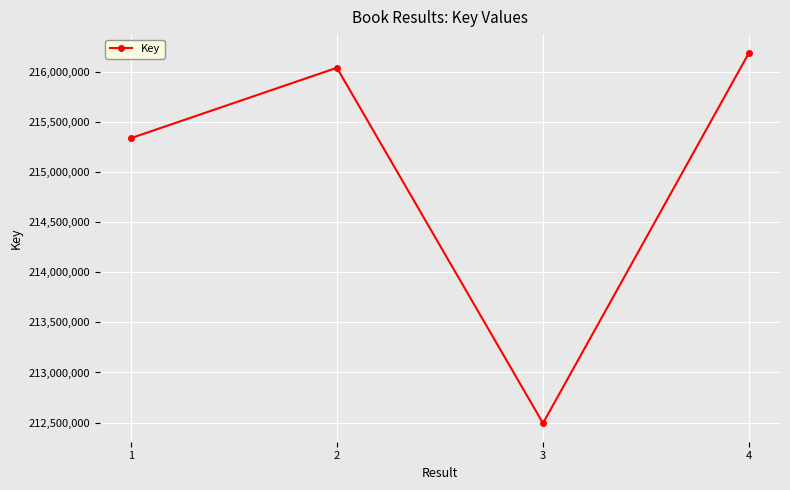

Rank the categories by value from lowest to highest.

3, 1, 2, 4